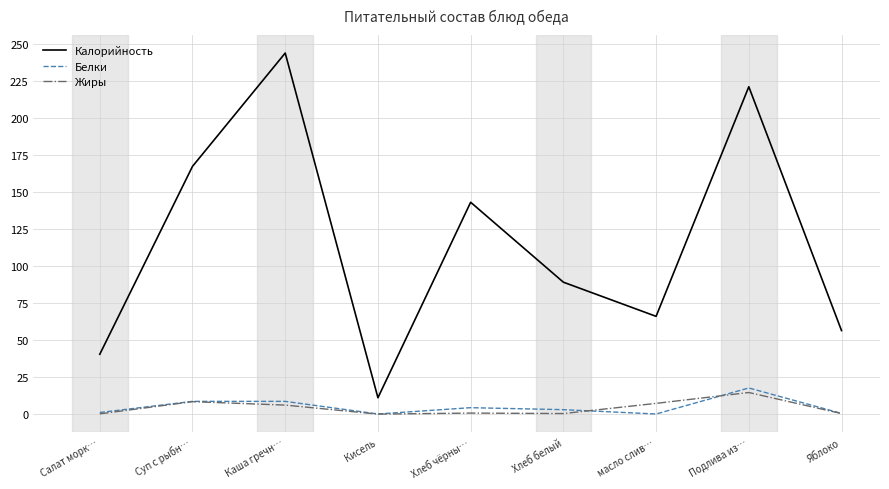

Is it true that Жиры equals 8.4 at Суп с рыбн…?

True